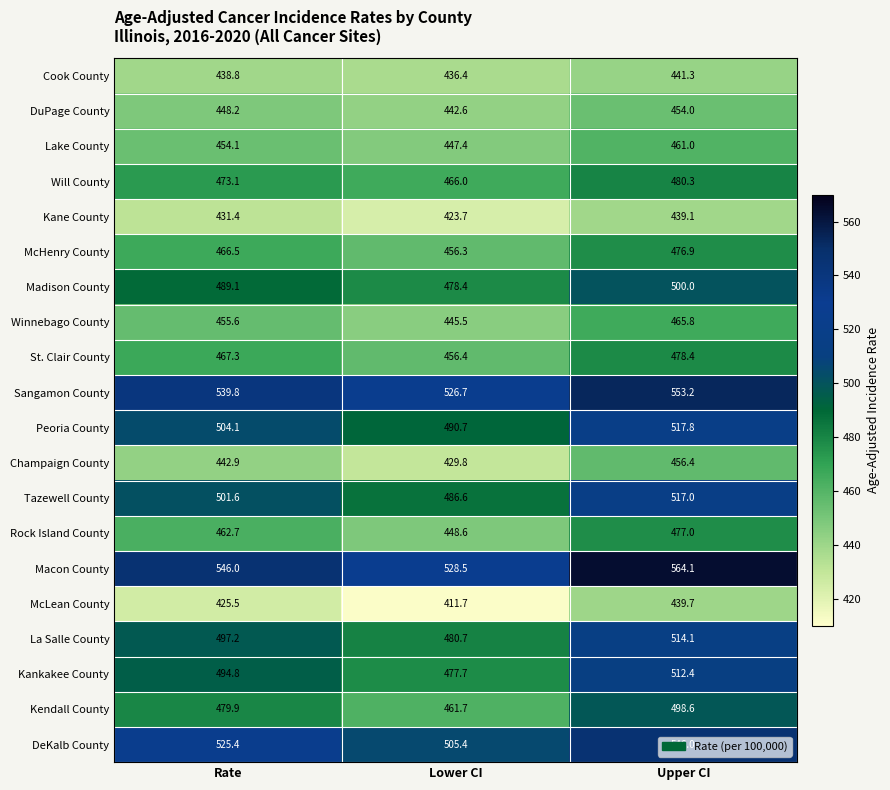

At Lower CI, list the series in order from largest to smallest.

Macon County, Sangamon County, DeKalb County, Peoria County, Tazewell County, La Salle County, Madison County, Kankakee County, Will County, Kendall County, St. Clair County, McHenry County, Rock Island County, Lake County, Winnebago County, DuPage County, Cook County, Champaign County, Kane County, McLean County